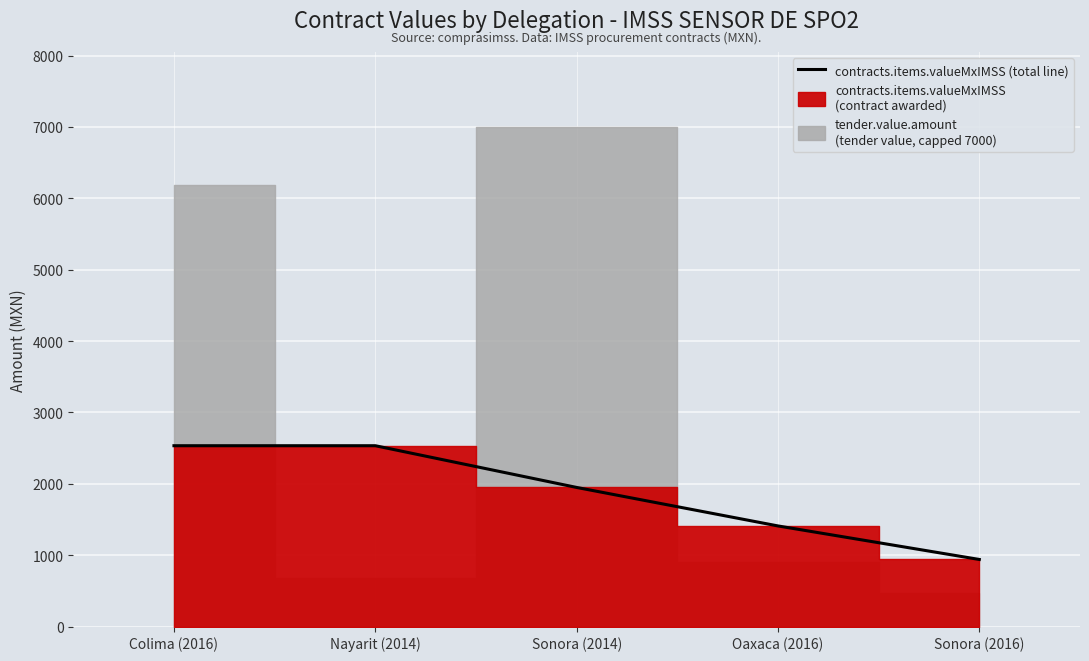

What is the change in value from Nayarit (2014) to Oaxaca (2016)?

-1124.0